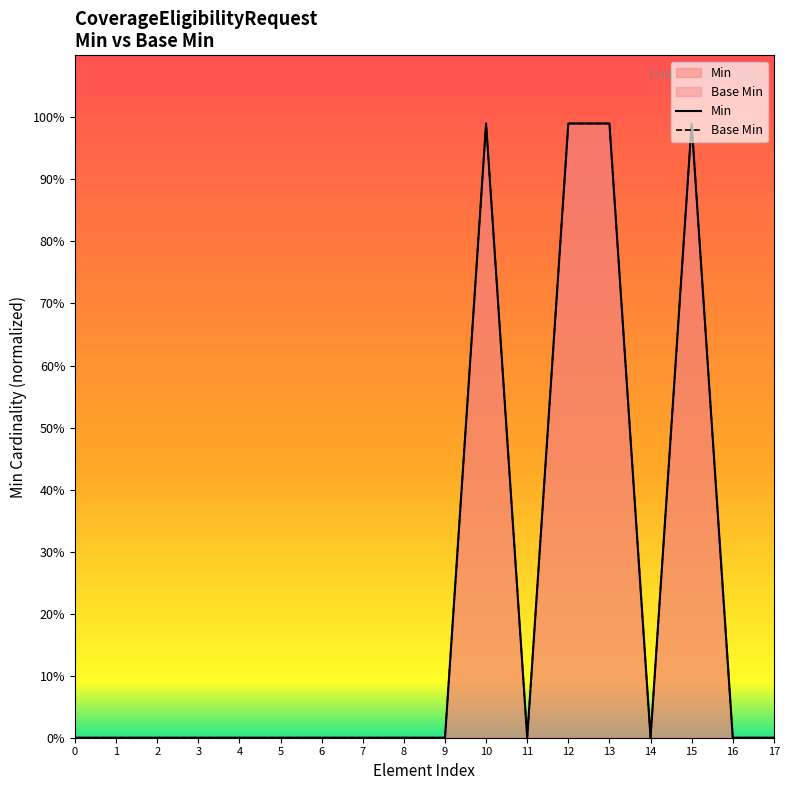

How many interior local valleys does the Base Min series have?

2